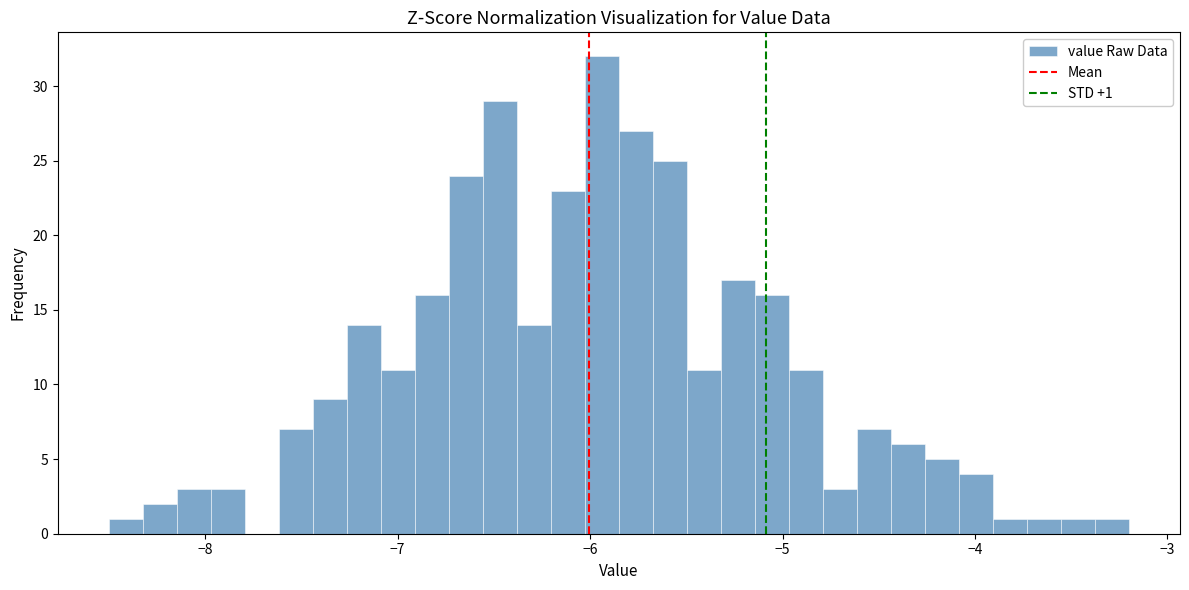

Read against the x-axis, roughly where is the centre of the tallest bar?

-5.9